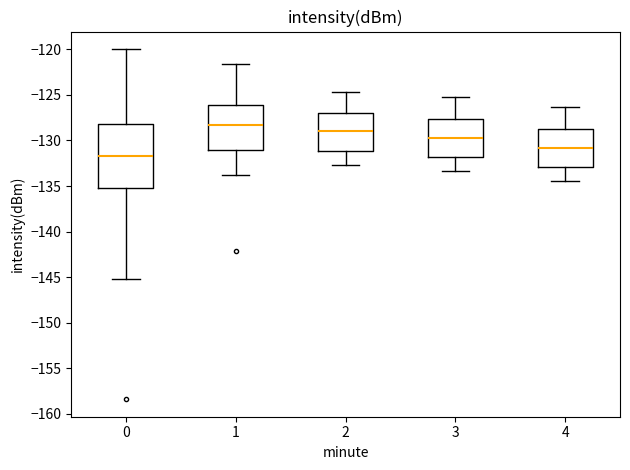

Which box has the highest median line?

1